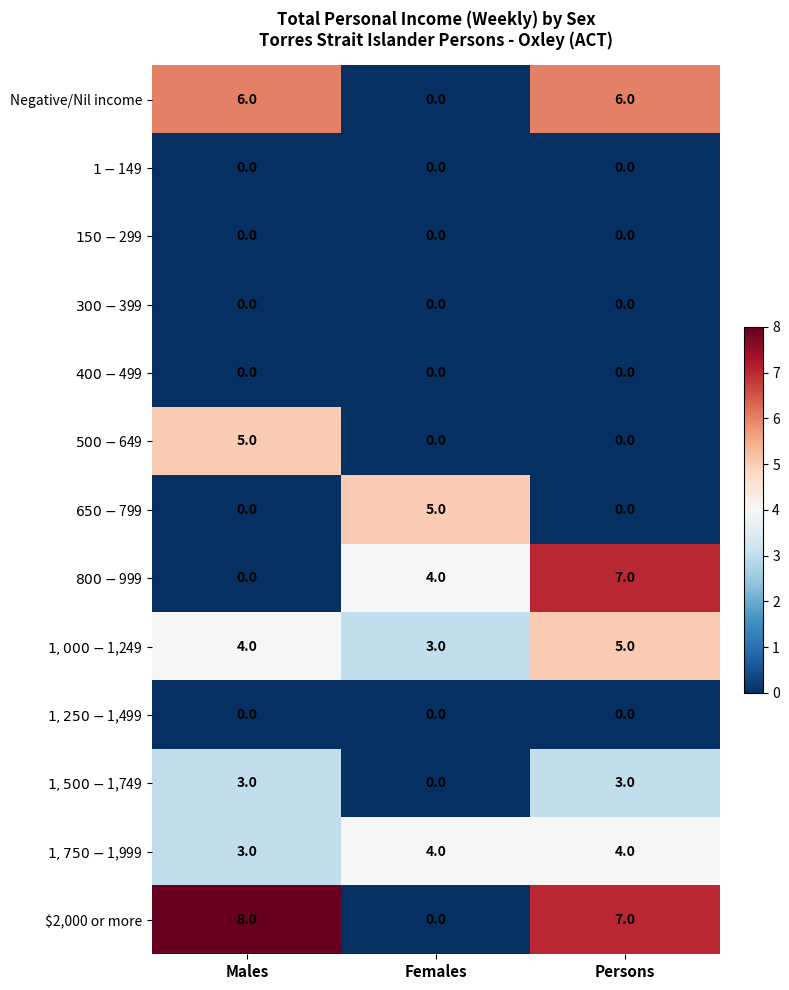

True or false: Negative/Nil income has a value of 6 at Persons.

True